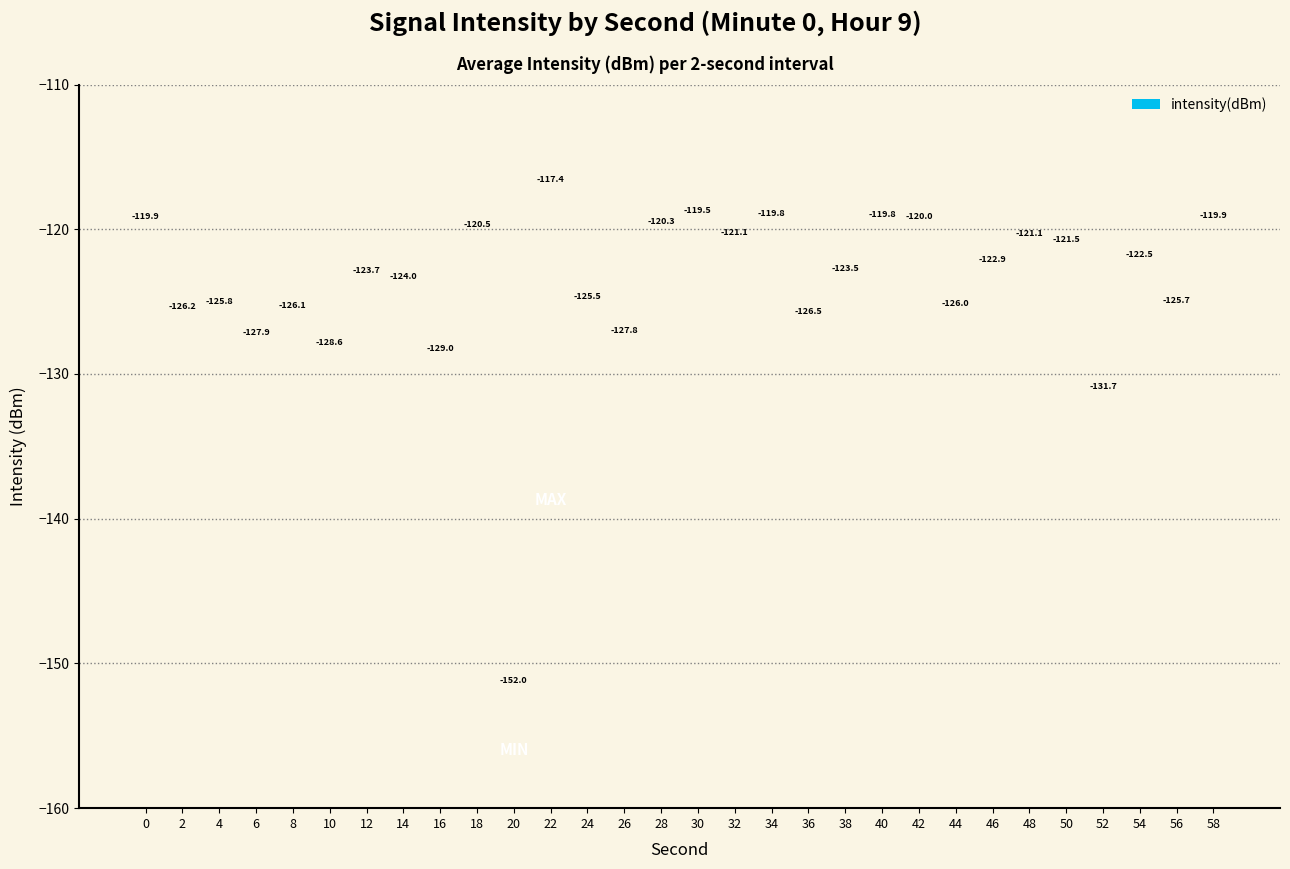

Which category has the highest value across all series?

22